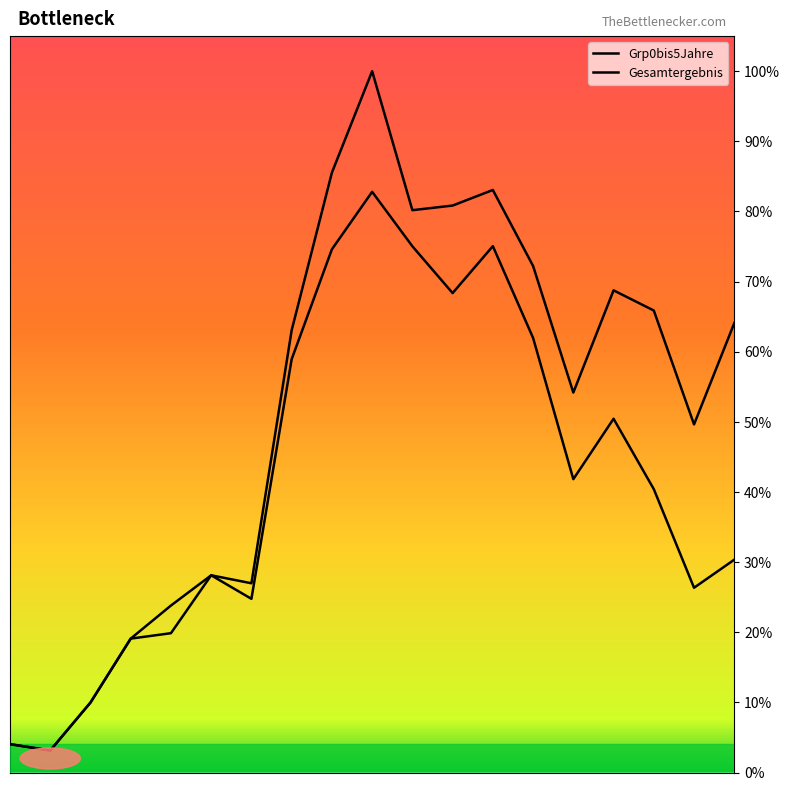

What is the sum of all Grp0bis5Jahre values?

795.1